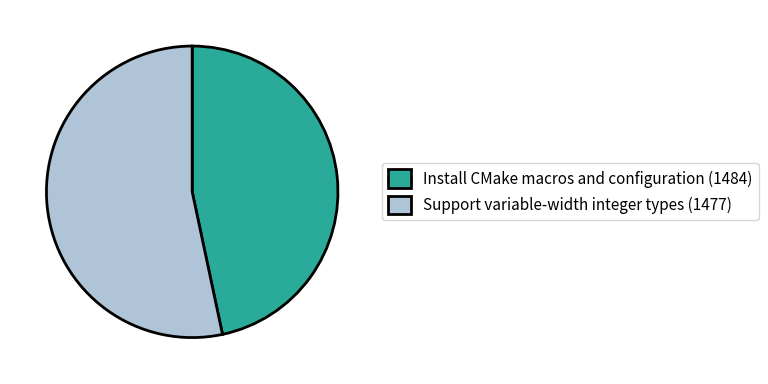

The Support variable-width integer types (1477) slice represents 53% of the pie. True or false?

True